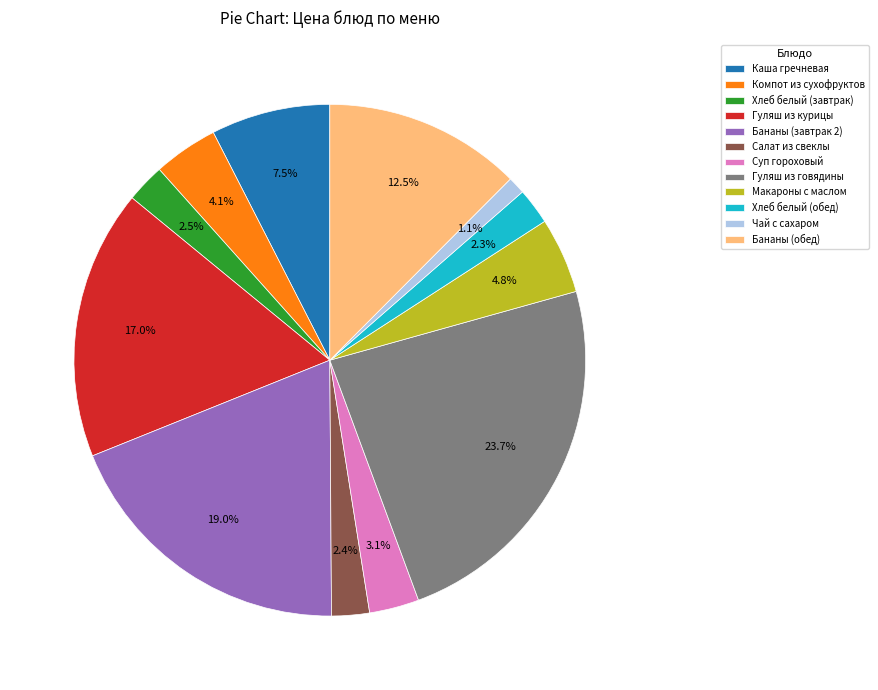

Does Макароны с маслом account for over 50% of the chart?

No